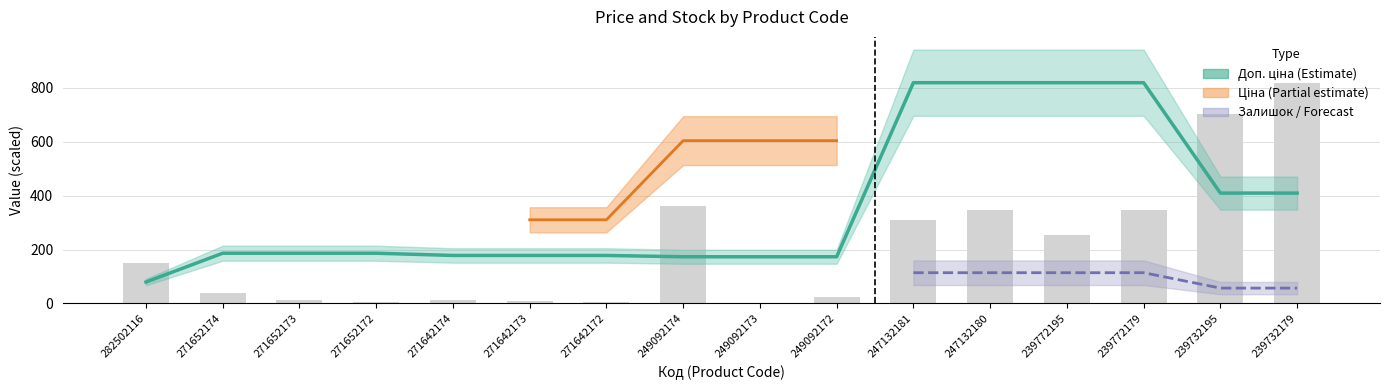

How many groups of bars are there?

16